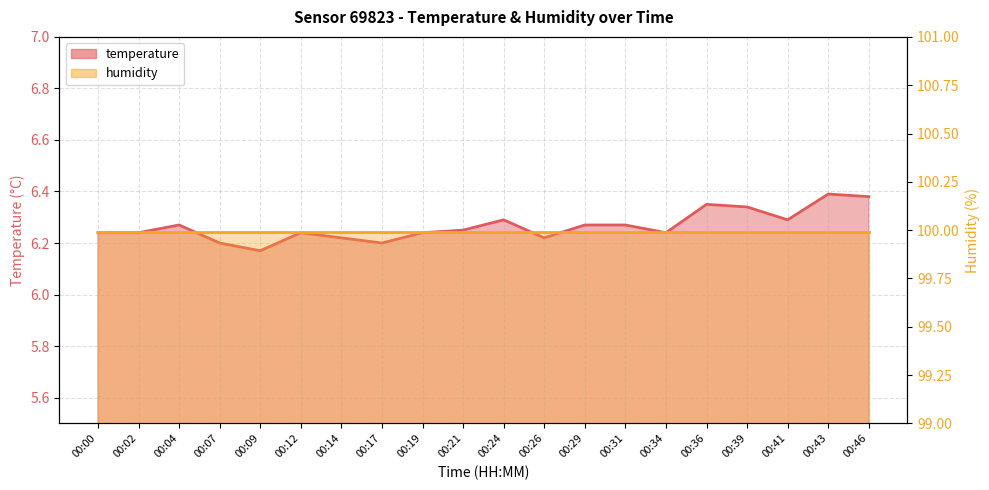

Where is the first local maximum?

00:04